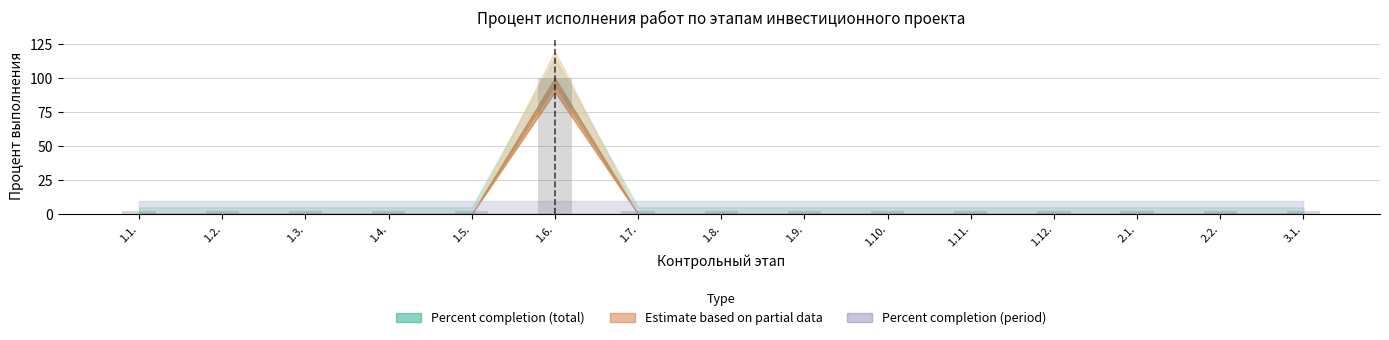

Which category has the highest value across all series?

1.6.